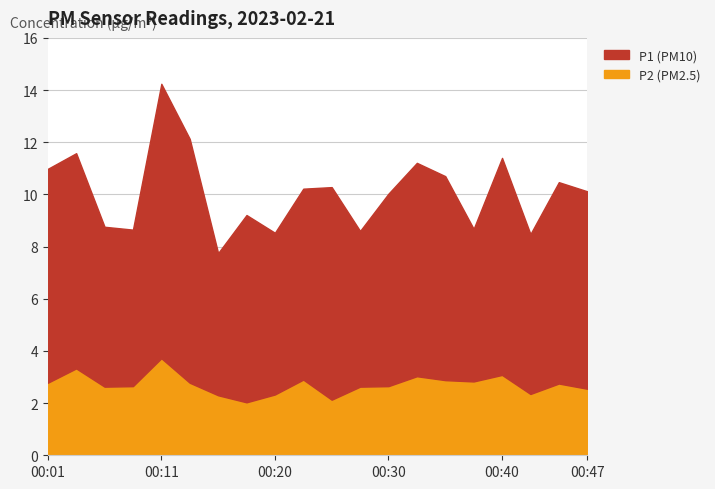

Reading left to right, what are all the values shown in this chart?

P1: 00:01=8.2	00:03=8.2	00:06=6.1	00:08=6.0	00:11=10.5	00:13=9.3	00:16=5.5	00:18=7.2	00:20=6.2	00:23=7.3	00:25=8.2	00:28=6.0	00:30=7.4	00:33=8.2	00:35=7.8	00:37=5.8	00:40=8.3	00:42=6.1	00:45=7.7	00:47=7.6
P2: 00:01=2.8	00:03=3.3	00:06=2.6	00:08=2.6	00:11=3.7	00:13=2.8	00:16=2.3	00:18=2.0	00:20=2.3	00:23=2.9	00:25=2.1	00:28=2.6	00:30=2.6	00:33=3.0	00:35=2.9	00:37=2.8	00:40=3.1	00:42=2.4	00:45=2.8	00:47=2.5